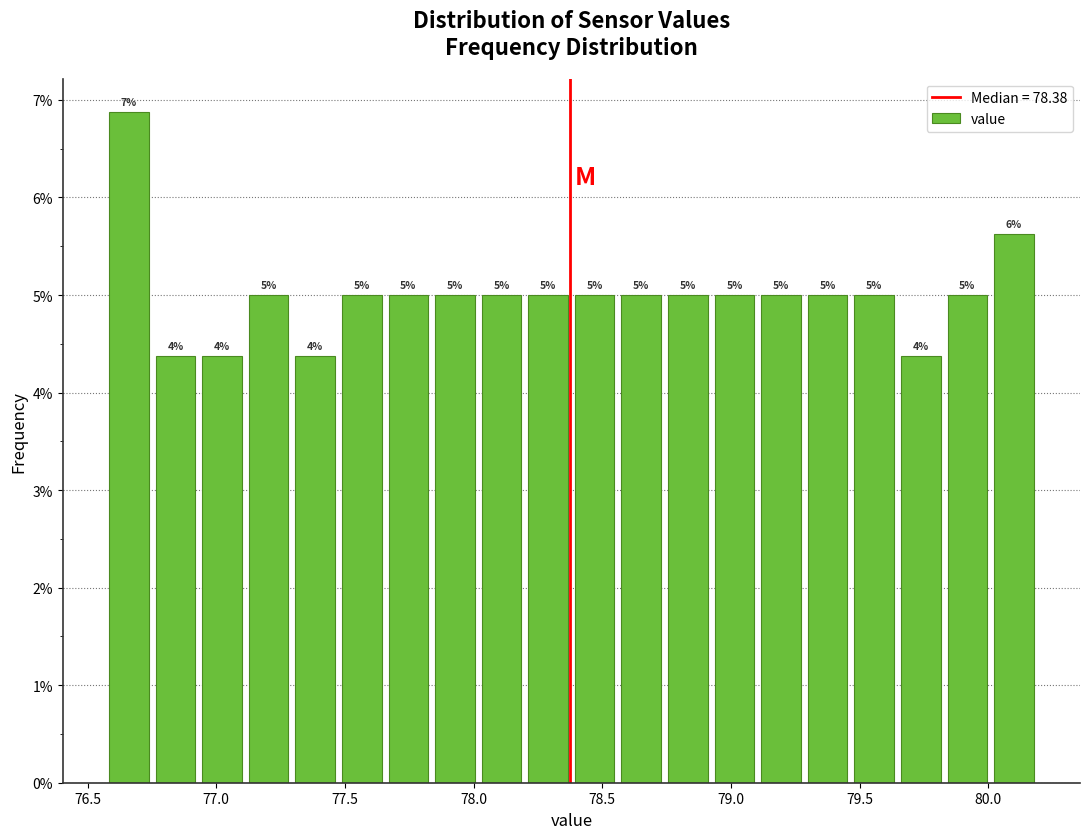

Around what value on the x-axis is the tallest bar? Give the approximate position of its centre, as read against the axis.

76.65